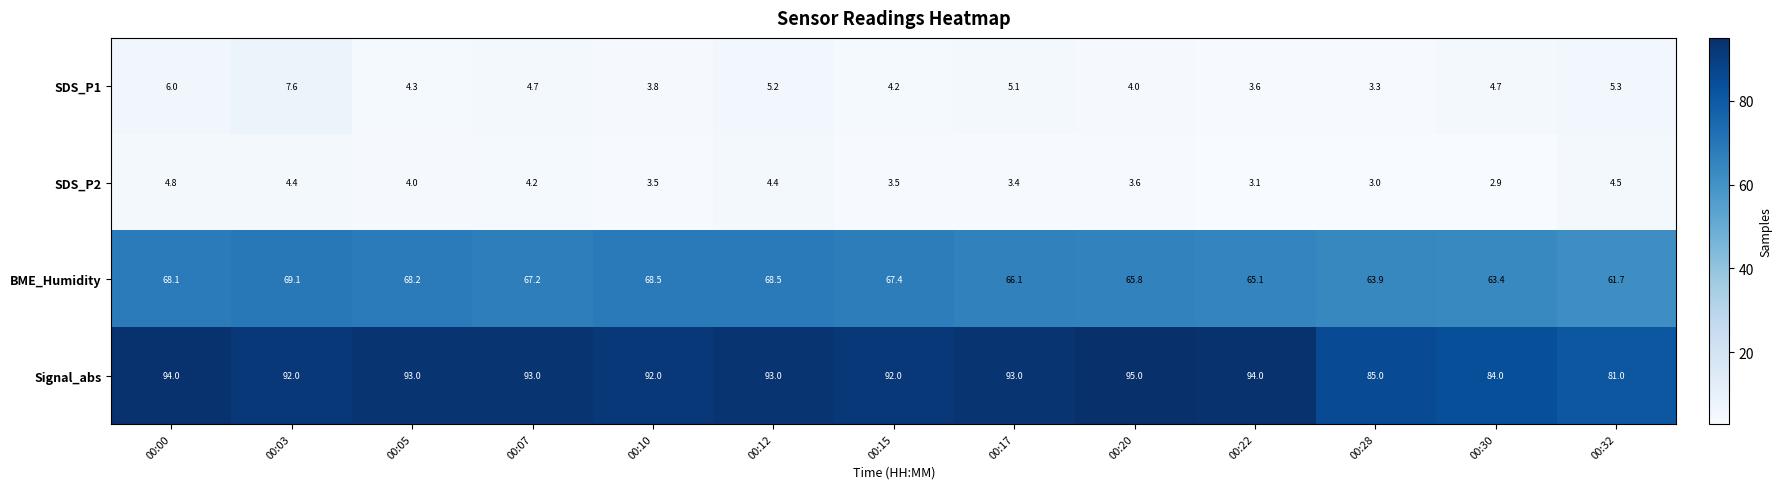

What is the average value of the Signal_abs series?

90.8